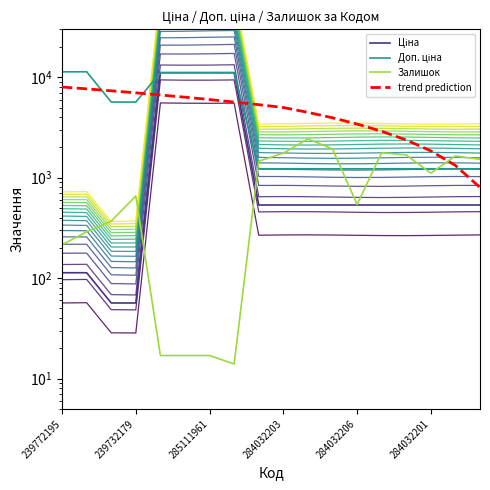

The value of trend prediction at 239772195 is 3766.2. True or false?

False